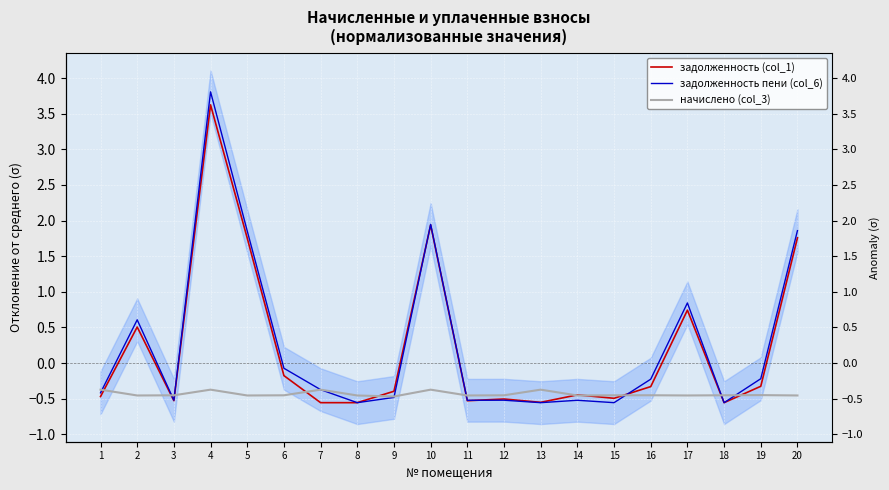

What is the average value of the начислено (col_3) series?

-0.4